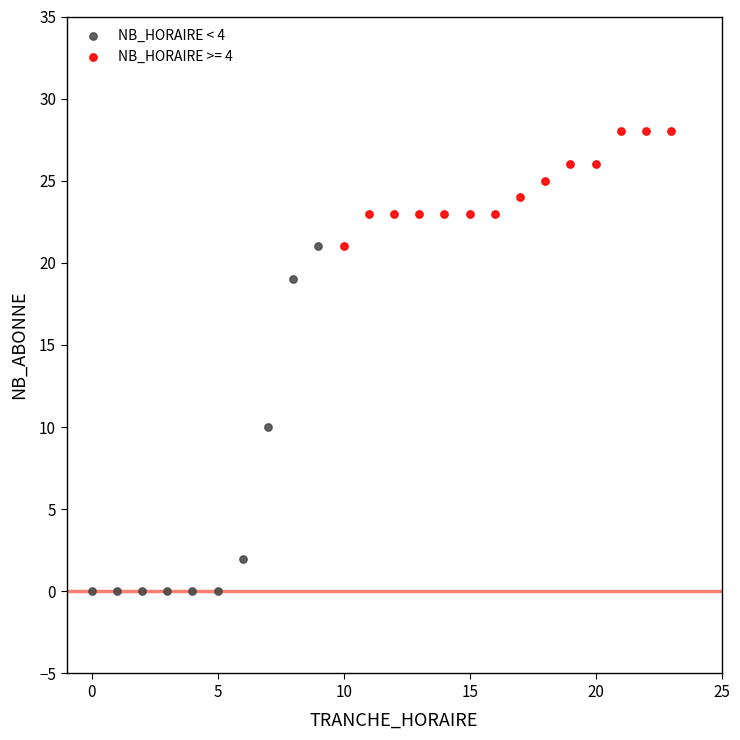

Which series has the widest spread of Y values?

NB_HORAIRE < 4